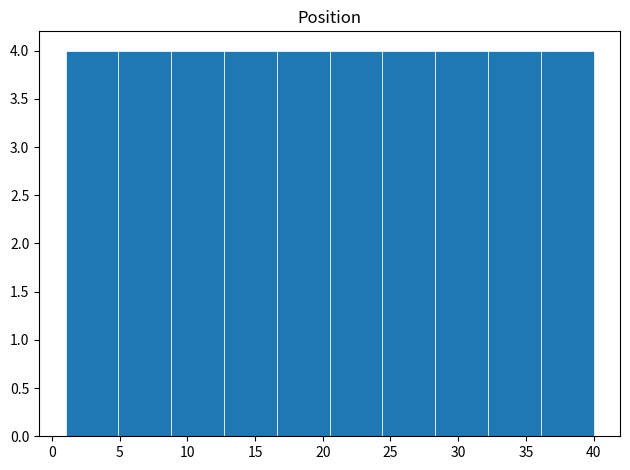

Reading left to right, transcribe this chart: for each bar, give the range it covers on the x-axis and its height. Neither the bar edges nor the heights are printed on the chart, so give them approximately, as read against the axes.

1.0 to 4.9: 4
4.9 to 8.8: 4
8.8 to 12.7: 4
12.7 to 16.6: 4
16.6 to 20.5: 4
20.5 to 24.4: 4
24.4 to 28.3: 4
28.3 to 32.2: 4
32.2 to 36.1: 4
36.1 to 40.0: 4